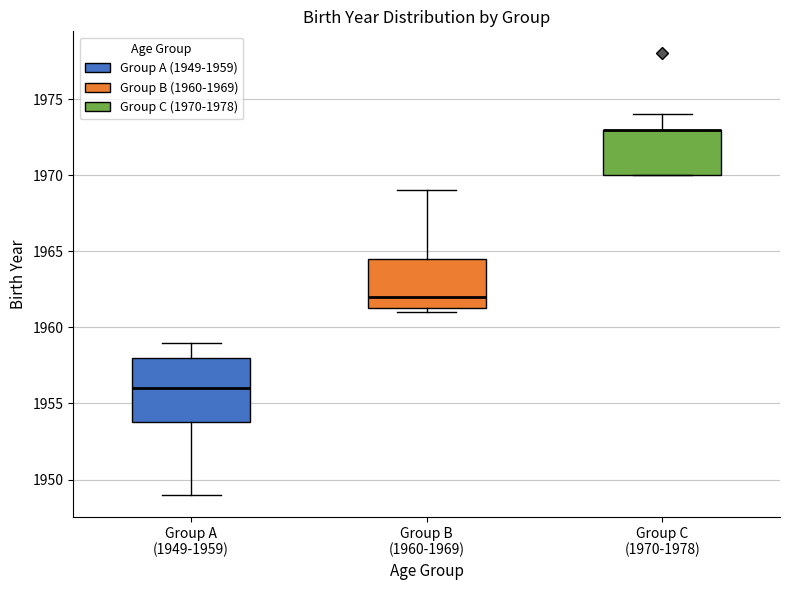

Reading left to right, read every box against the y-axis: the position of its median line, the range the box covers, and the ends of its whiskers. The values are not printed on the chart, so give them approximately, as read against the axis.

Group A (1949-1959): median 1956.0, box 1954.0 to 1958.0, whiskers 1949.0 to 1959.0
Group B (1960-1969): median 1962.0, box 1961.5 to 1964.5, whiskers 1961.0 to 1969.0
Group C (1970-1978): median 1973.0 (drawn on the box's upper edge), box 1970.0 to 1973.0, whiskers 1970.0 to 1974.0